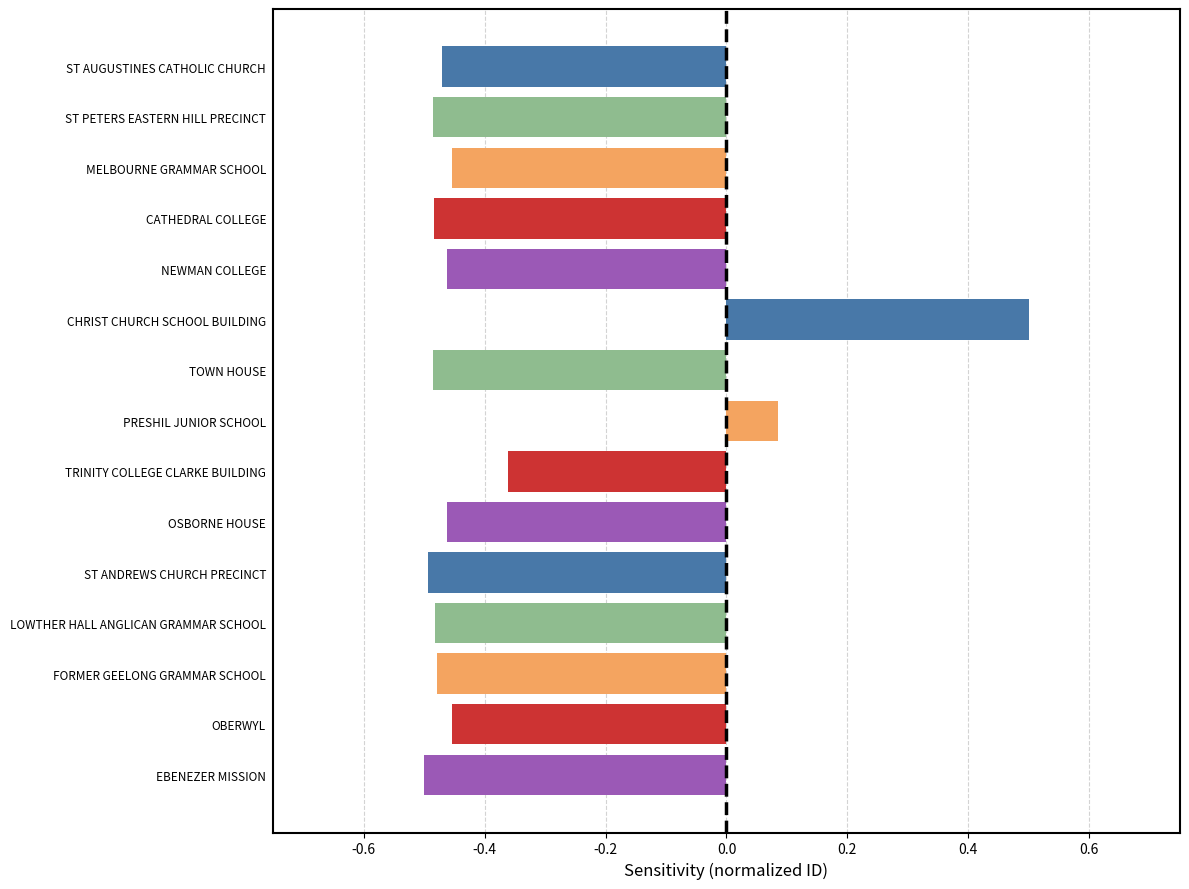

What is the label of the 9th bar from the top?

TRINITY COLLEGE CLARKE BUILDING